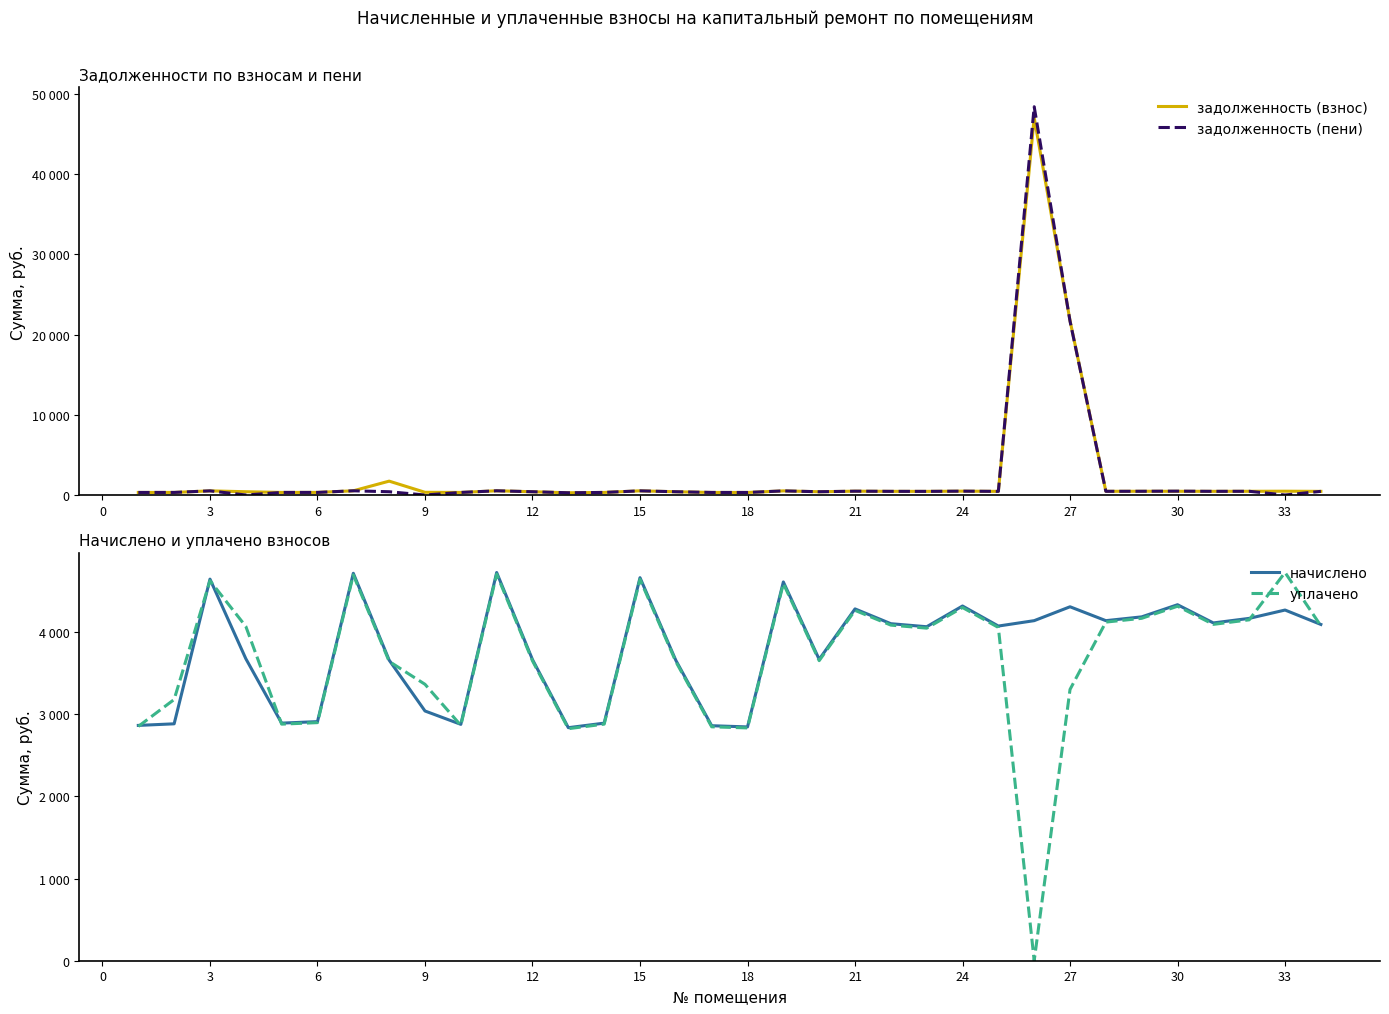

What is the greatest value displayed?

48424.4